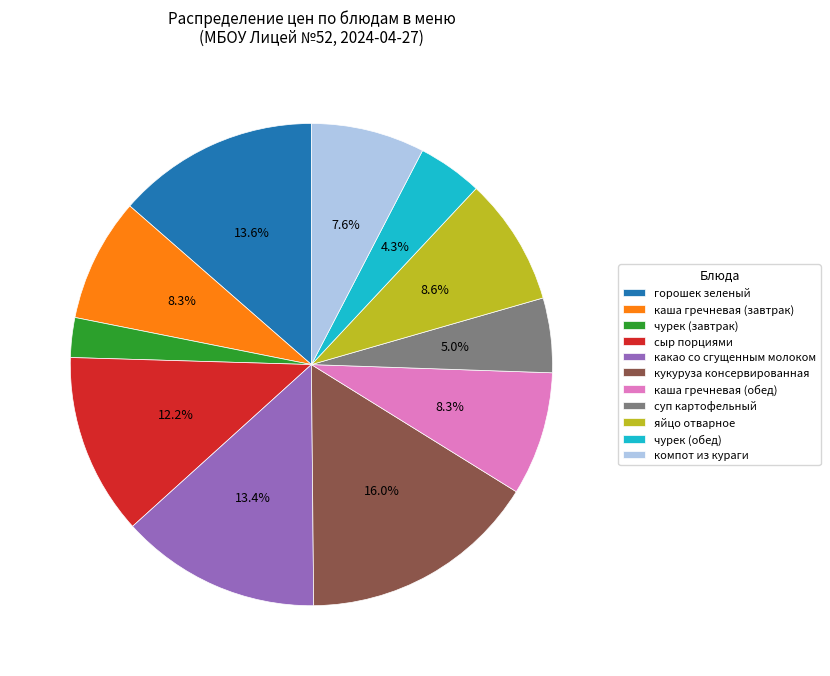

Is it true that каша гречневая (завтрак) is 1% of the pie?

False